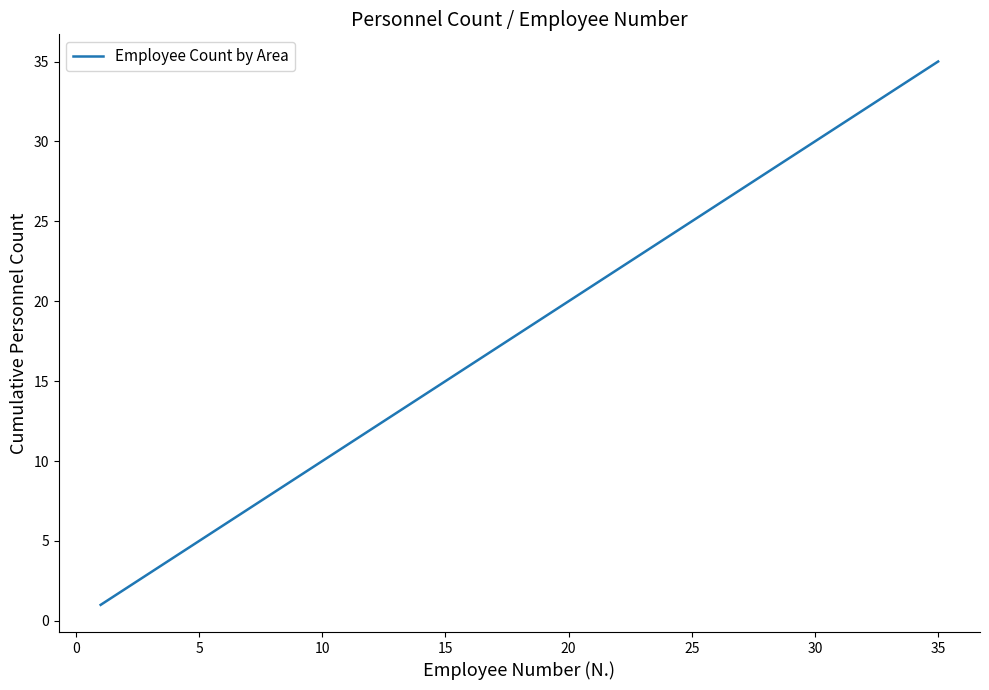

Is this an area chart (filled region under the line)?

No